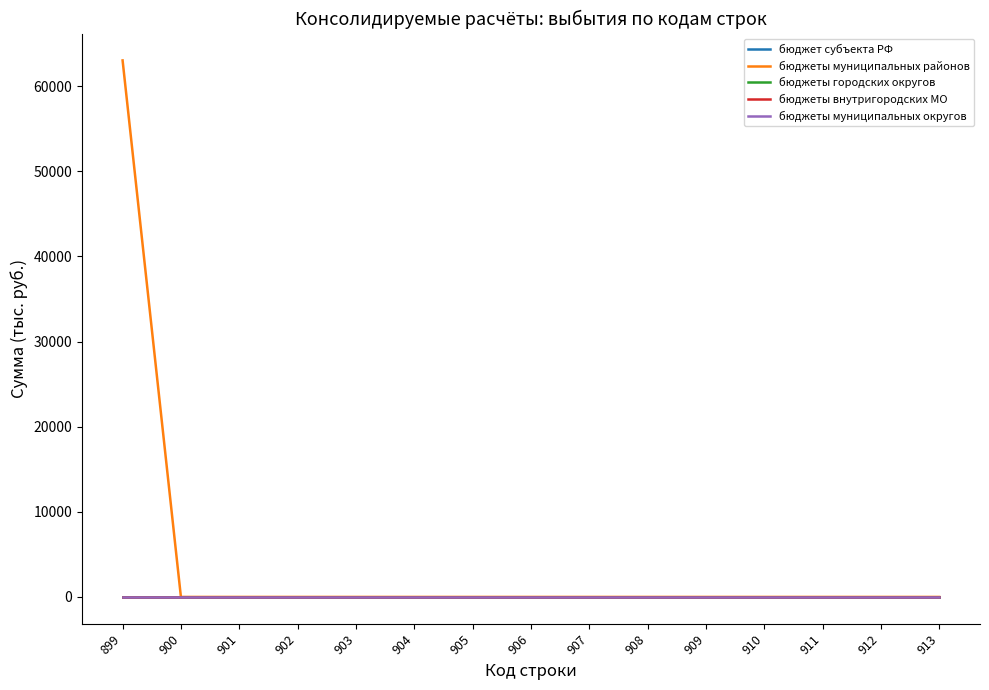

Reading left to right, list all the values displayed in this chart.

бюджет субъекта РФ: 899=0.0	900=0.0	901=0.0	902=0.0	903=0.0	904=0.0	905=0.0	906=0.0	907=0.0	908=0.0	909=0.0	910=0.0	911=0.0	912=0.0	913=0.0
бюджеты муниципальных районов: 899=63033.5	900=0.0	901=0.0	902=0.0	903=0.0	904=0.0	905=0.0	906=0.0	907=0.0	908=0.0	909=0.0	910=0.0	911=0.0	912=0.0	913=0.0
бюджеты городских округов: 899=0.0	900=0.0	901=0.0	902=0.0	903=0.0	904=0.0	905=0.0	906=0.0	907=0.0	908=0.0	909=0.0	910=0.0	911=0.0	912=0.0	913=0.0
бюджеты внутригородских МО: 899=0.0	900=0.0	901=0.0	902=0.0	903=0.0	904=0.0	905=0.0	906=0.0	907=0.0	908=0.0	909=0.0	910=0.0	911=0.0	912=0.0	913=0.0
бюджеты муниципальных округов: 899=0.0	900=0.0	901=0.0	902=0.0	903=0.0	904=0.0	905=0.0	906=0.0	907=0.0	908=0.0	909=0.0	910=0.0	911=0.0	912=0.0	913=0.0